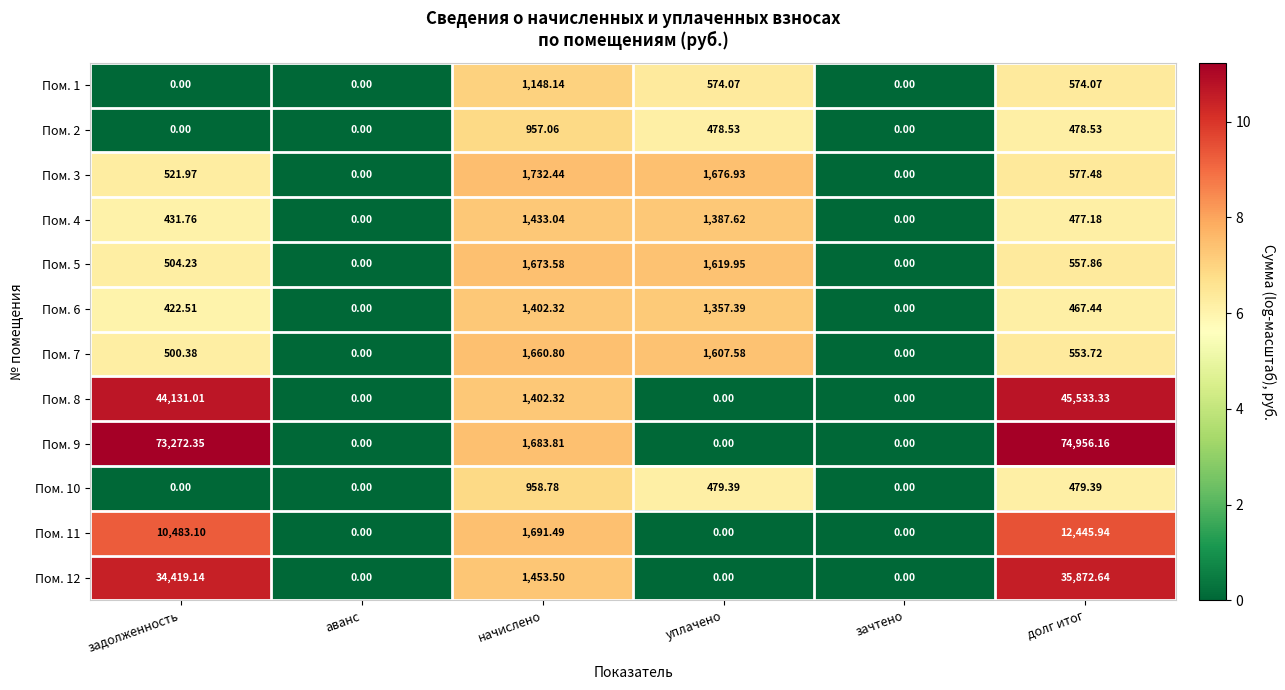

Where does the Пом. 9 series first go above 1683?

задолженность